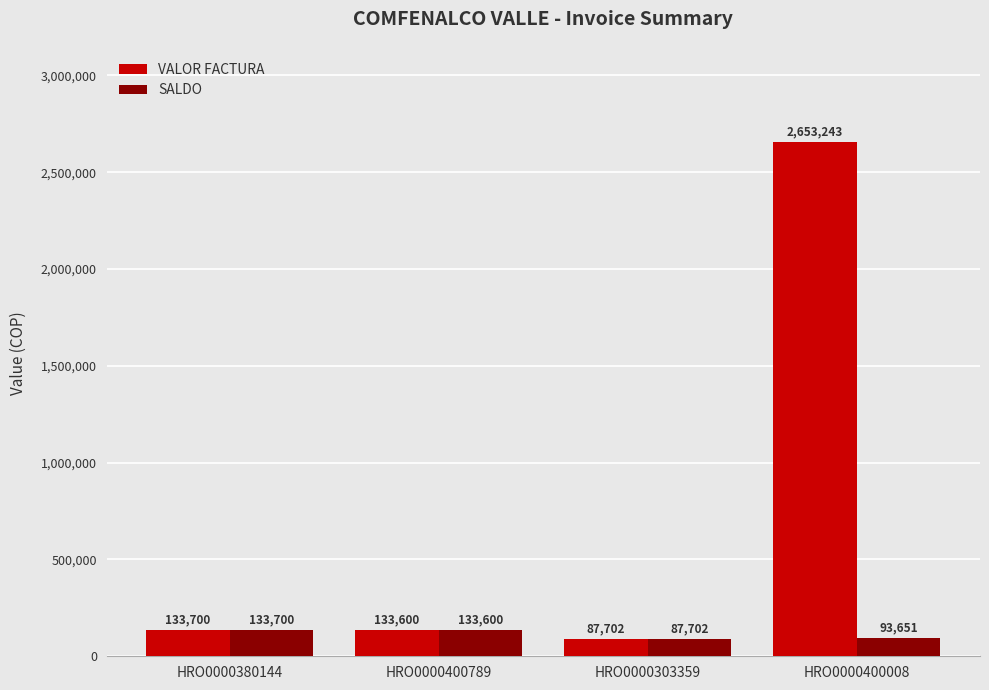

List the labels in order of SALDO value, largest first.

HRO0000380144, HRO0000400789, HRO0000400008, HRO0000303359